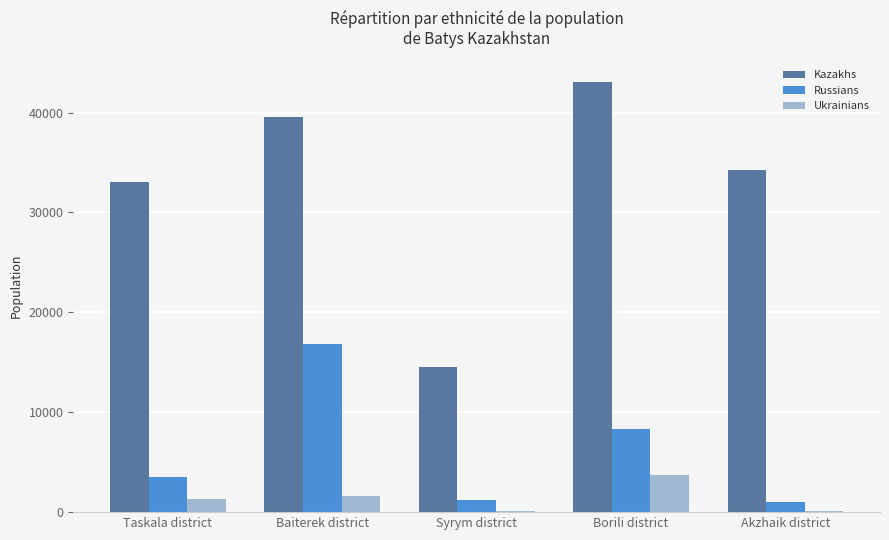

What is the maximum value shown in the chart?

43070